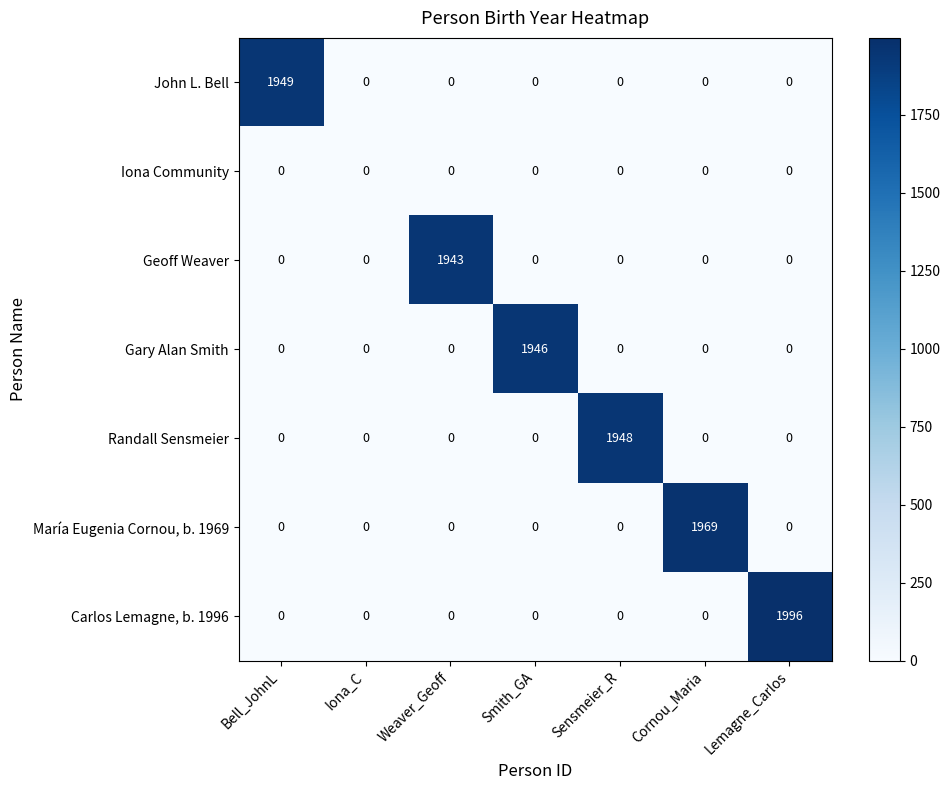

What is the maximum value shown in the chart?

1996